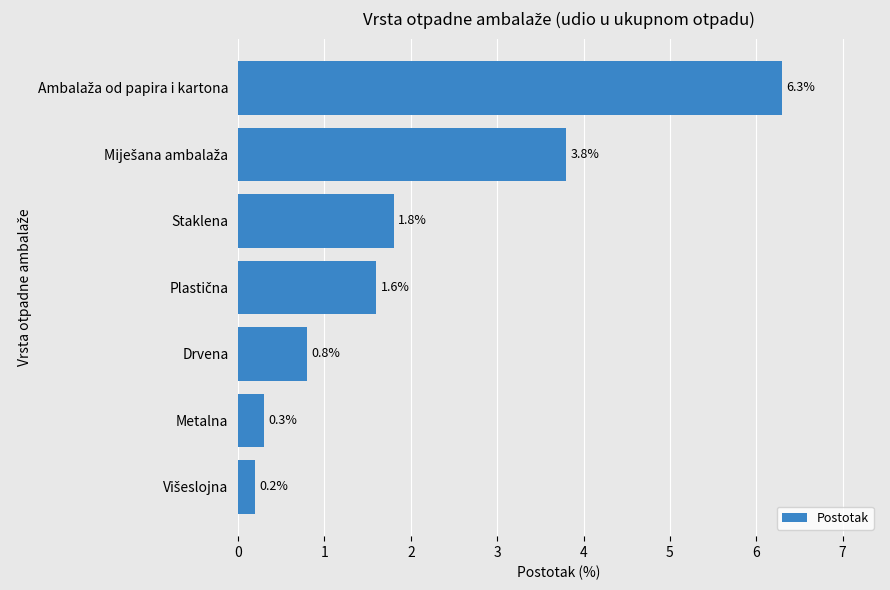

Does the chart contain stacked bars?

No